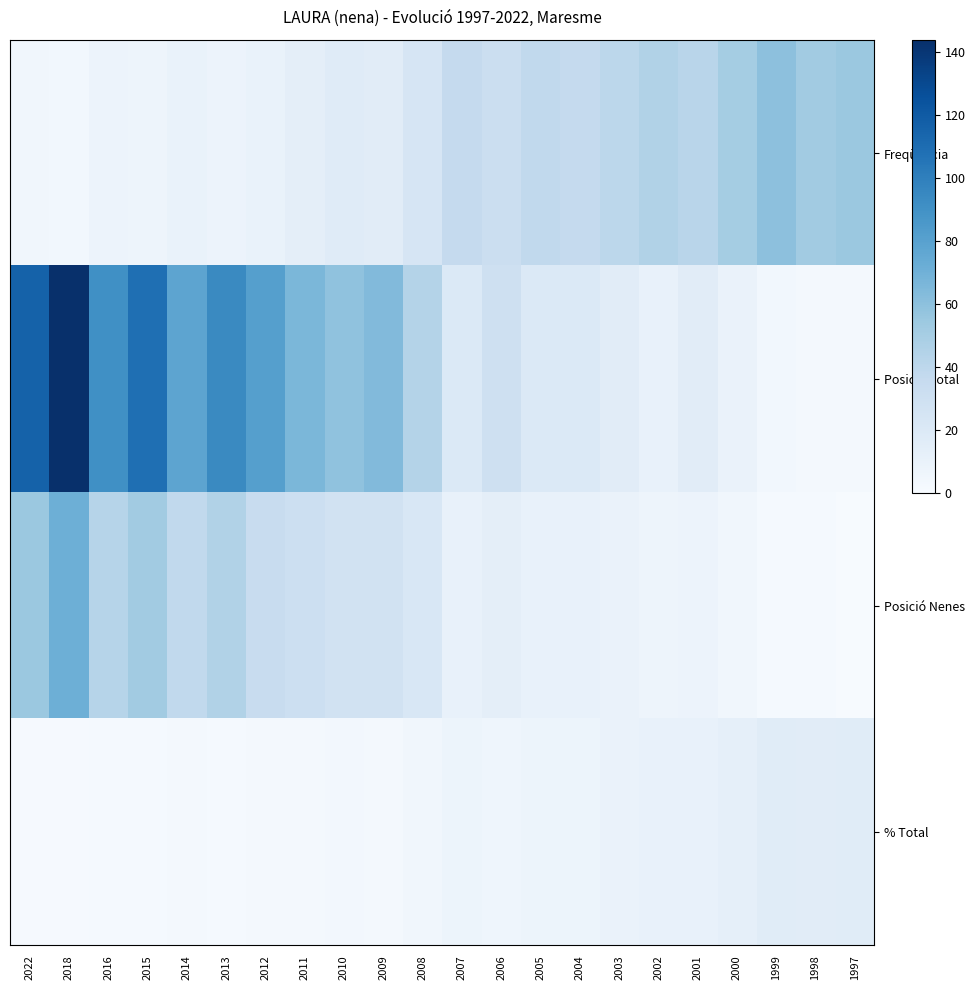

Which has a higher value, 2016 or 2005?

2005